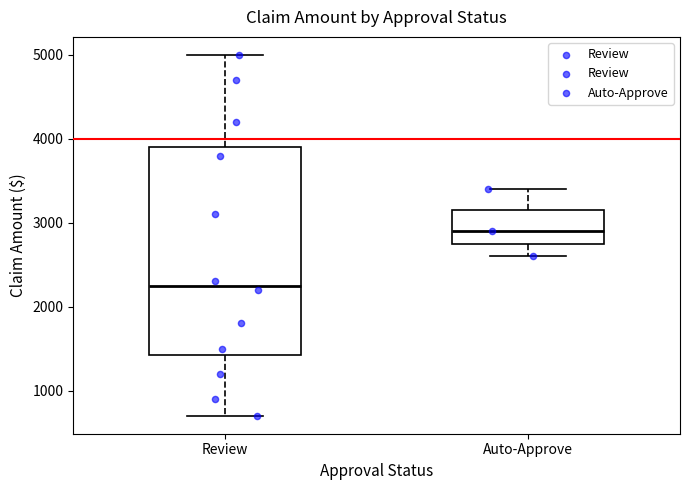

Reading left to right, read every box against the y-axis: the position of its median line, the range the box covers, and the ends of its whiskers. The values are not printed on the chart, so give them approximately, as read against the axis.

Review: median 2300, box 1400 to 3900, whiskers 700 to 5000
Auto-Approve: median 2900, box 2800 to 3200, whiskers 2600 to 3400